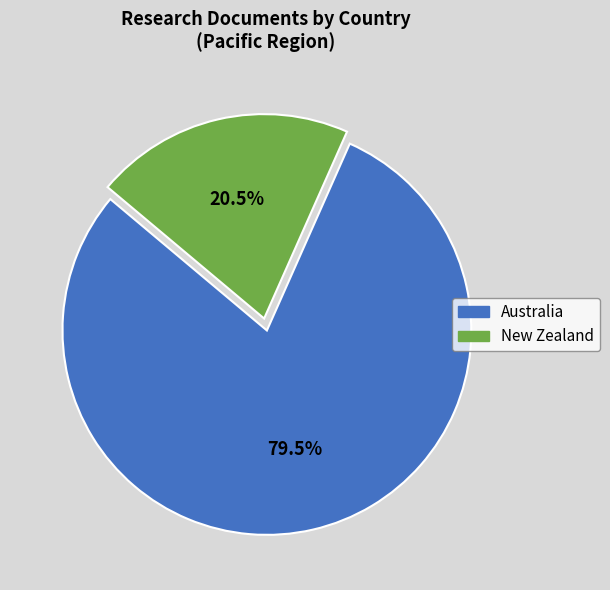

Which category has the biggest portion of the pie?

Australia